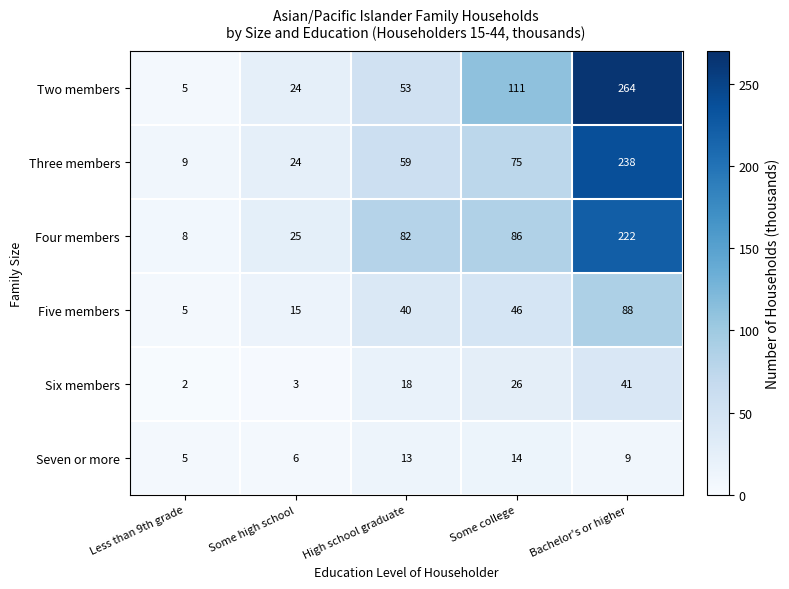

Which series has the widest spread of values?

Two members